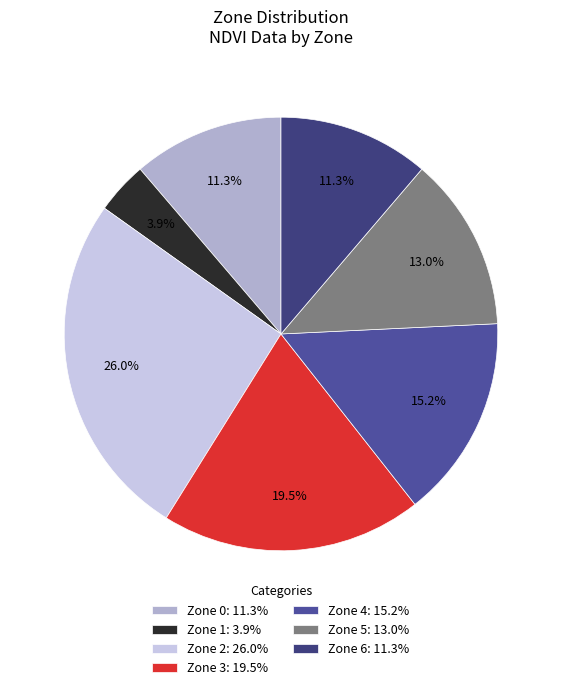

Is there any slice that represents more than half of the pie?

No